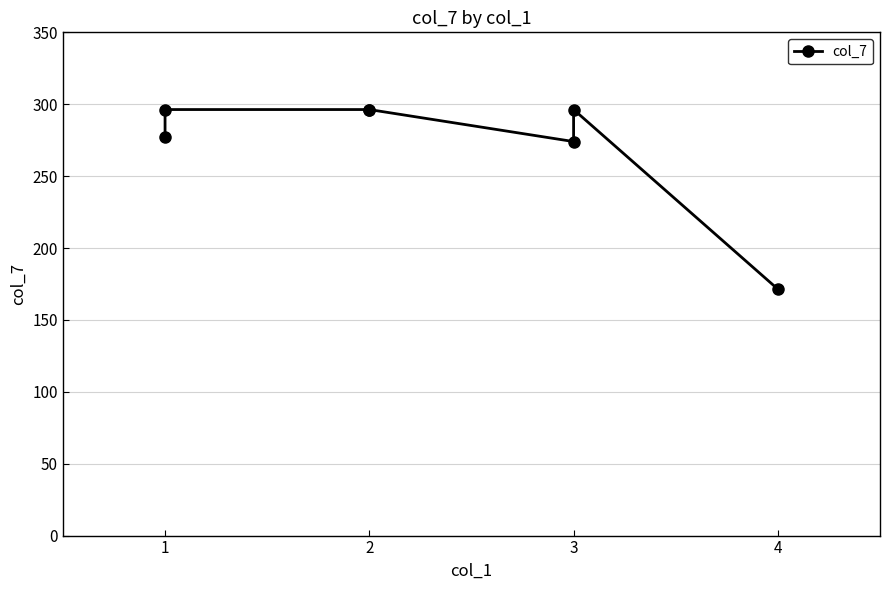

Is it true that the value at 1 is 296.3?

True